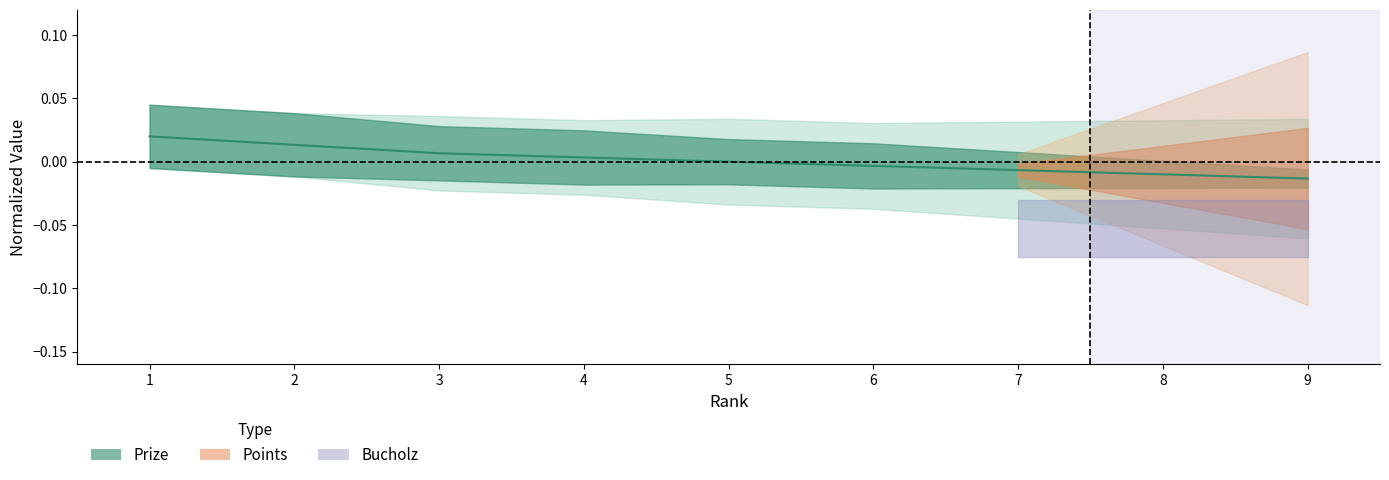

How many values are below 0?

5